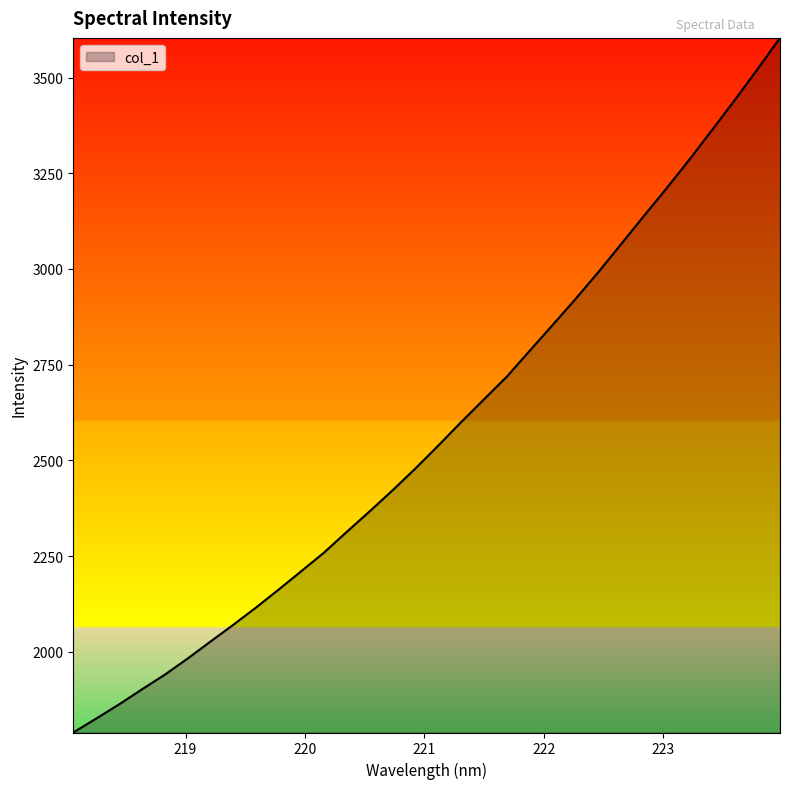

What is the smallest value displayed?

1789.3